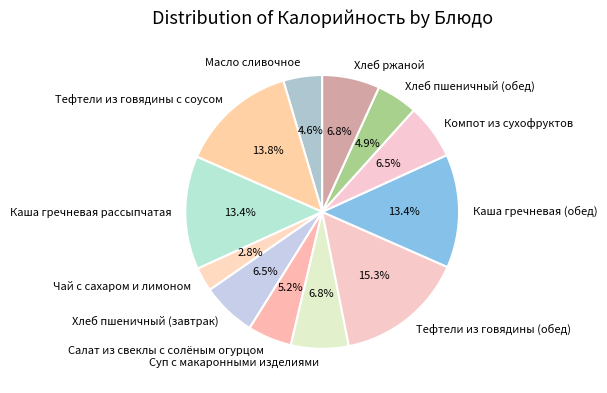

To the nearest percent, what is the average slice percentage?

8%